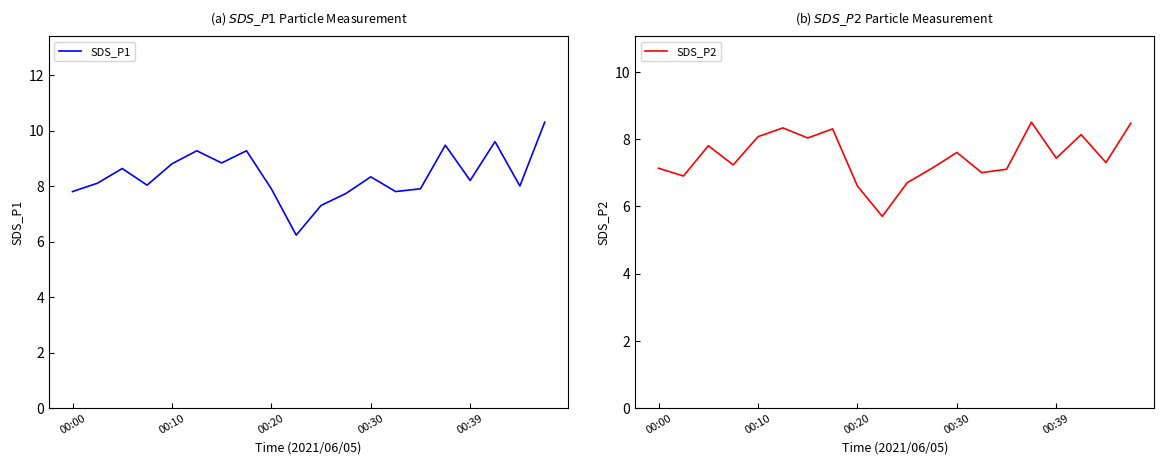

True or false: SDS_P2 has a value of 6.6 at 00:20.

True